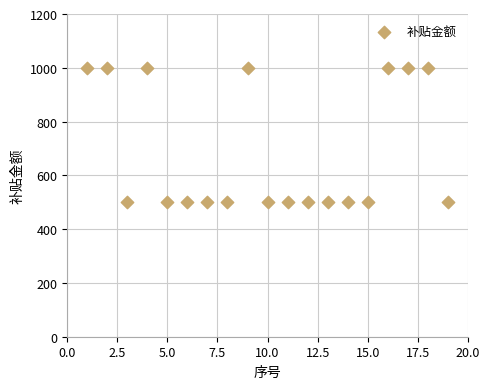

What is the range of X values (max minus min)?

18